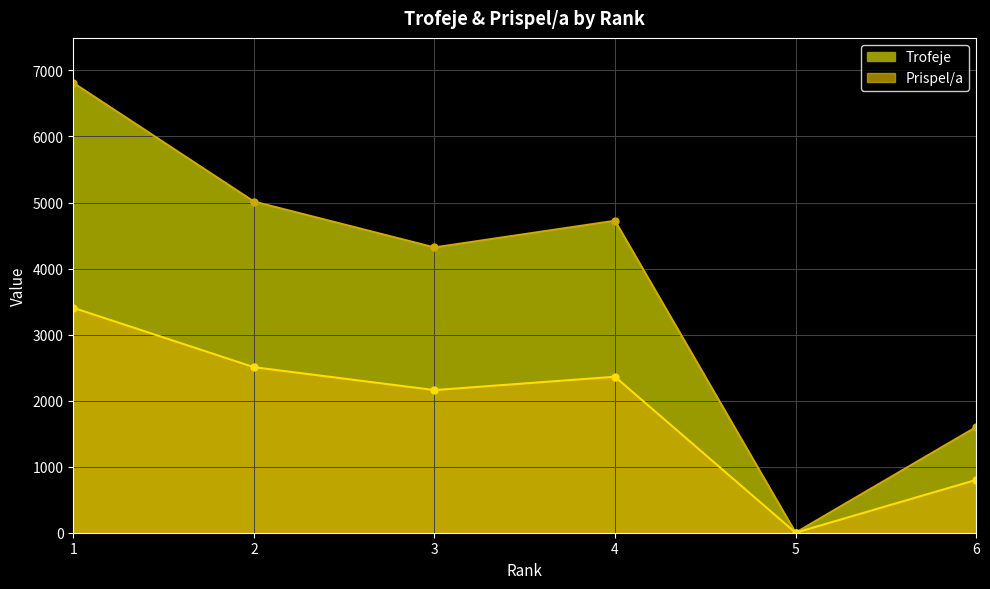

True or false: Prispel/a and Trofeje cross at least once.

False